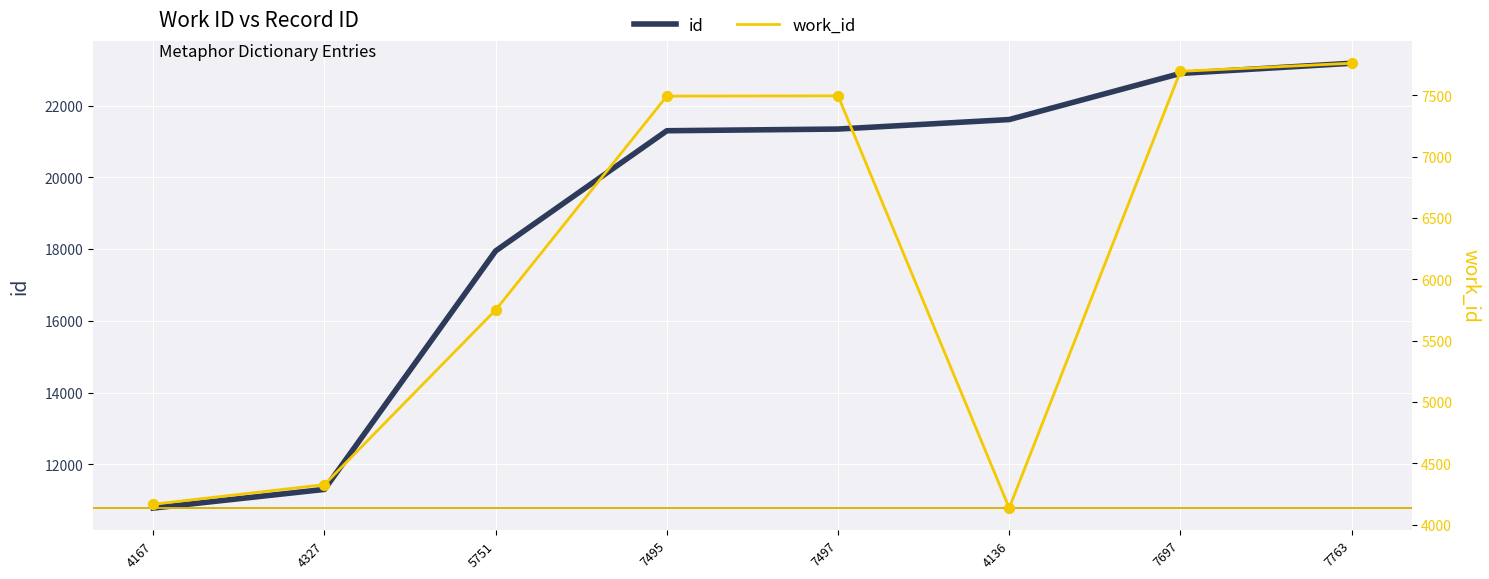

What are all the series names shown in the legend?

id, work_id